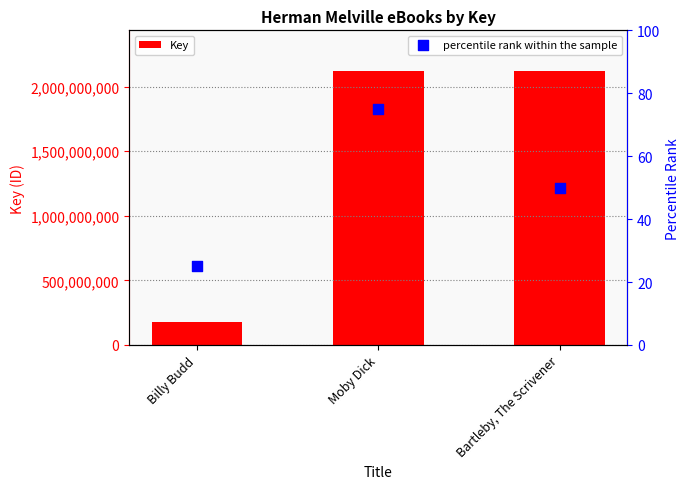

Is the value of Key at Moby Dick greater than the value of percentile rank within the sample at Billy Budd?

Yes